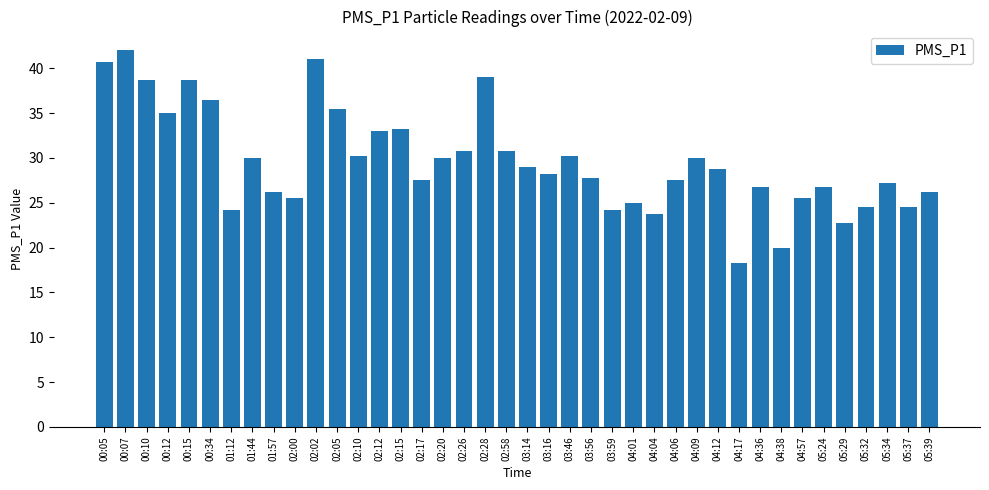

What is the ratio of the value at 02:15 to the value at 05:29?

1.5